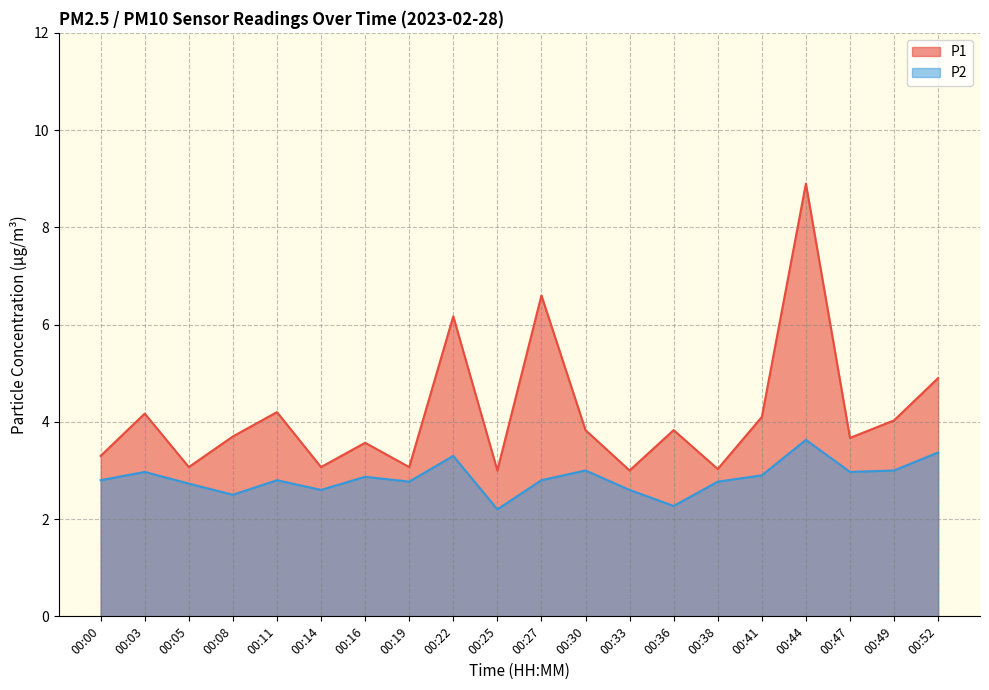

How many lines are shown in the chart?

2